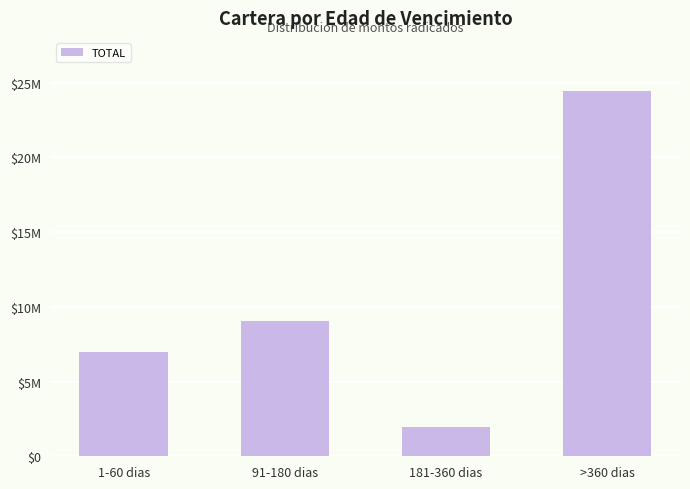

What is the label of the 1st bar from the right?

>360 dias